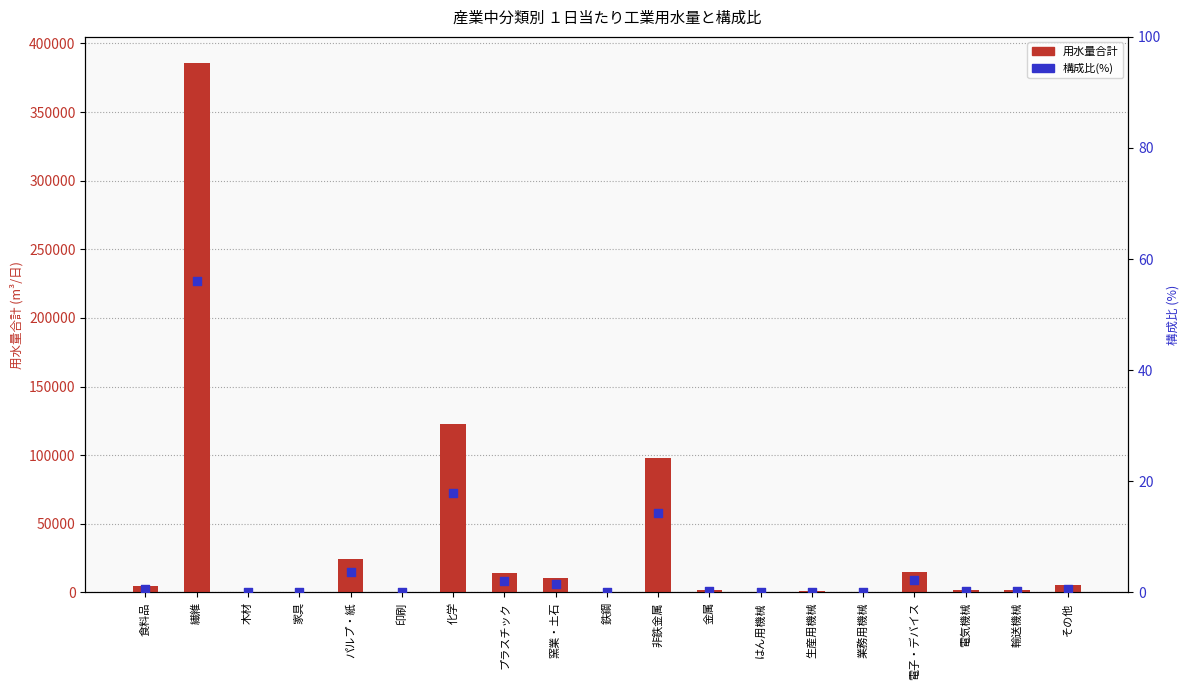

At how many categories does at least one series exceed 196689?

1